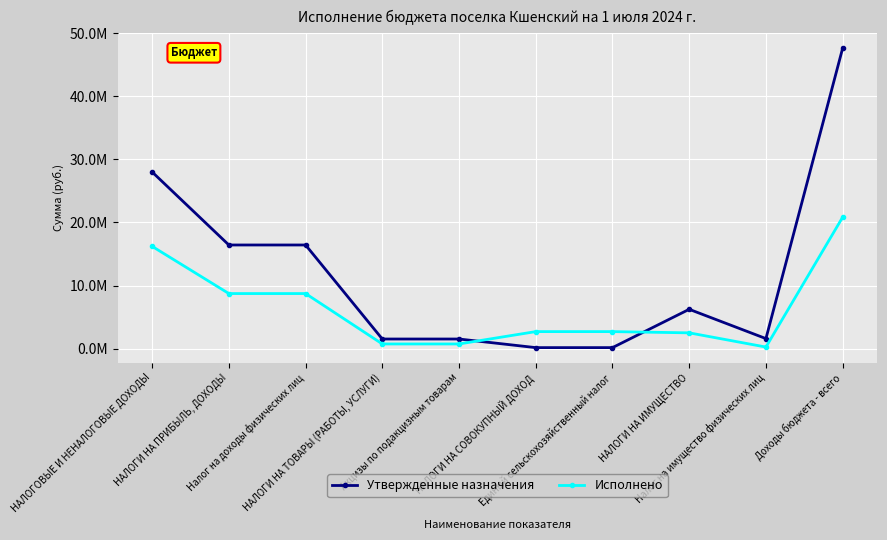

At which label is Исполнено closest to 10537569?

НАЛОГИ НА ПРИБЫЛЬ, ДОХОДЫ